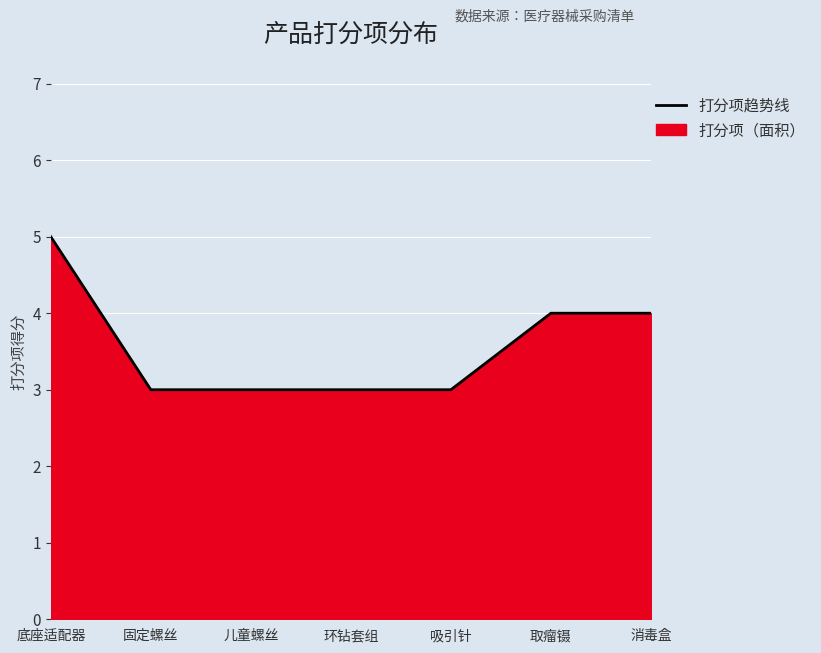

The value at 底座适配器 is 5. True or false?

True